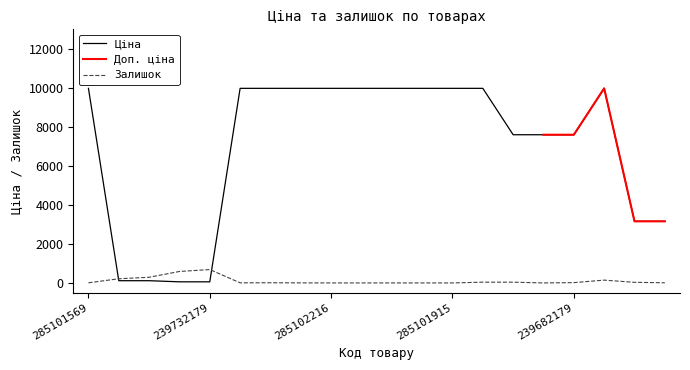

The Залишок series shows 1.5 at 285102218. True or false?

False